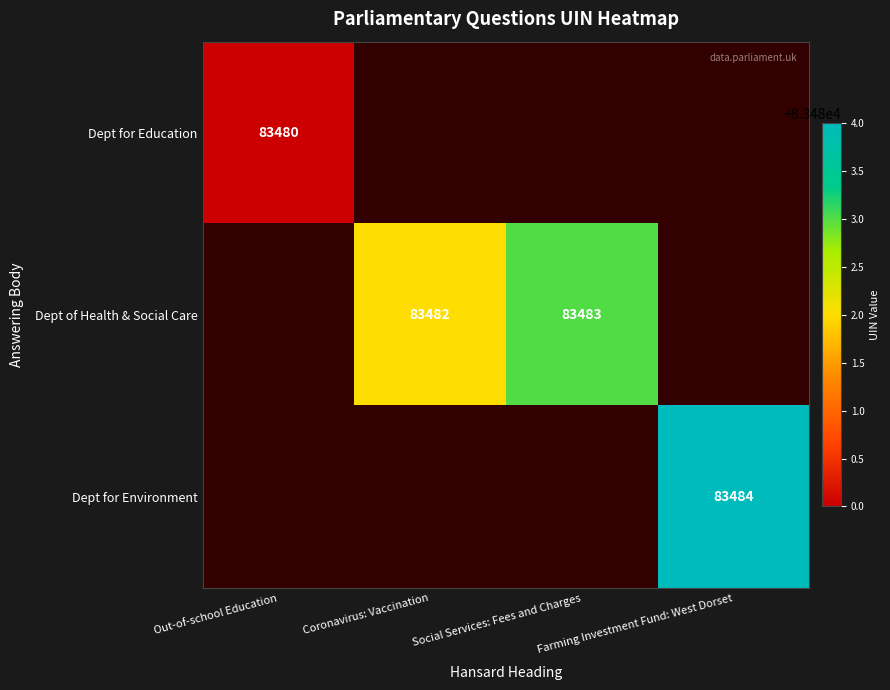

Count the number of data series in this chart.

3